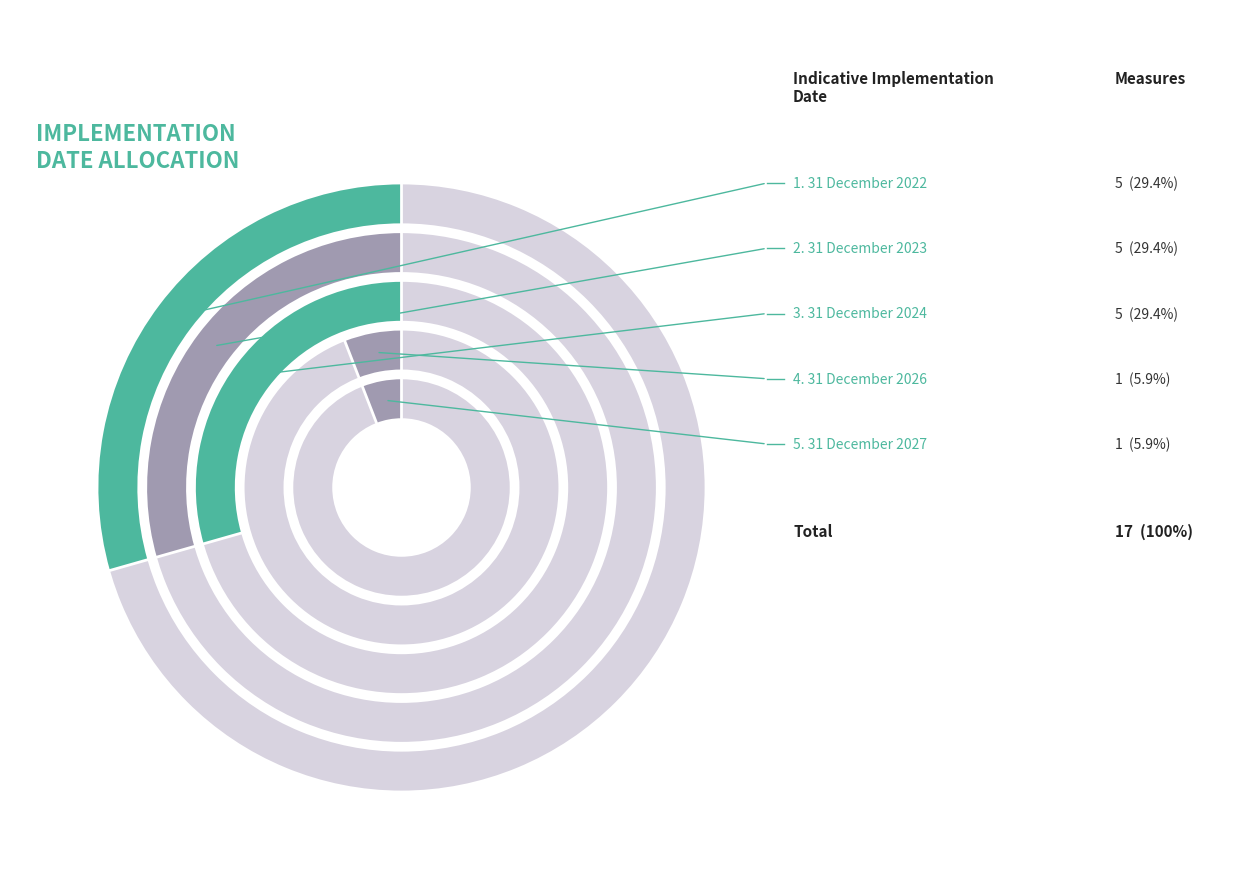

Is Other 2023 the majority of the pie?

No